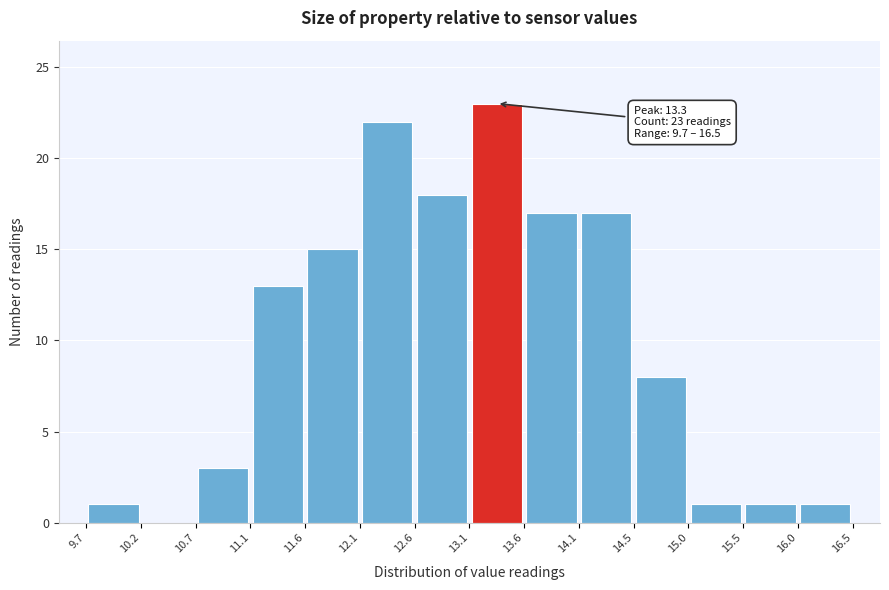

Which range on the x-axis has the tallest bar?

13.1 to 13.6